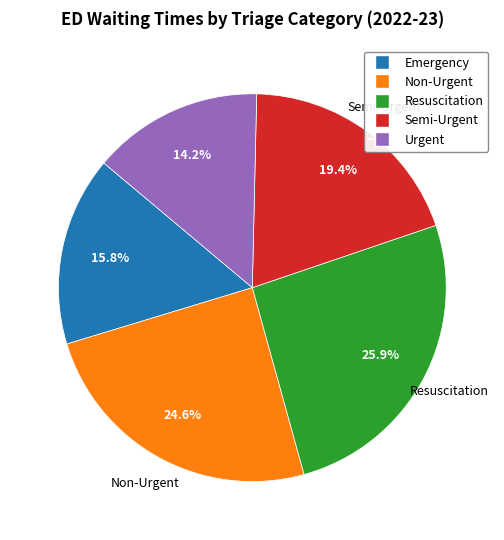

How many slices are in this pie chart?

5